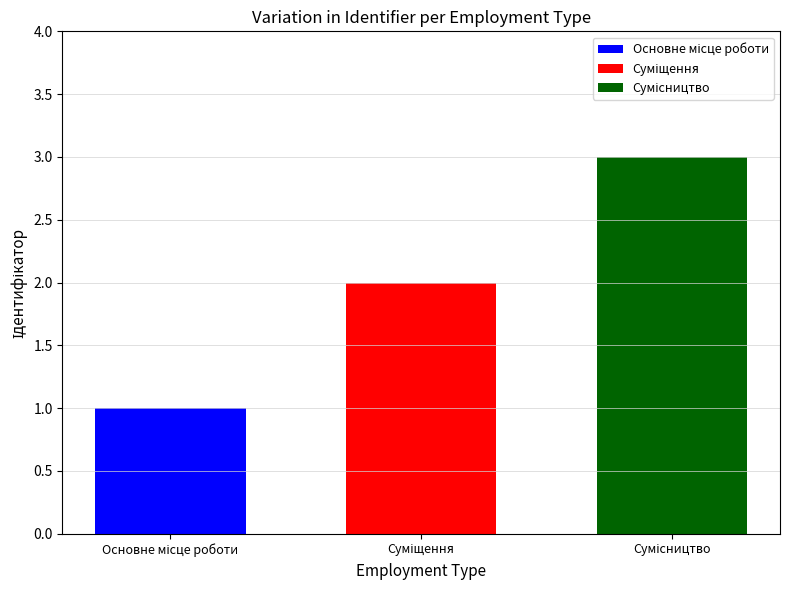

How many data points does each series have?

1